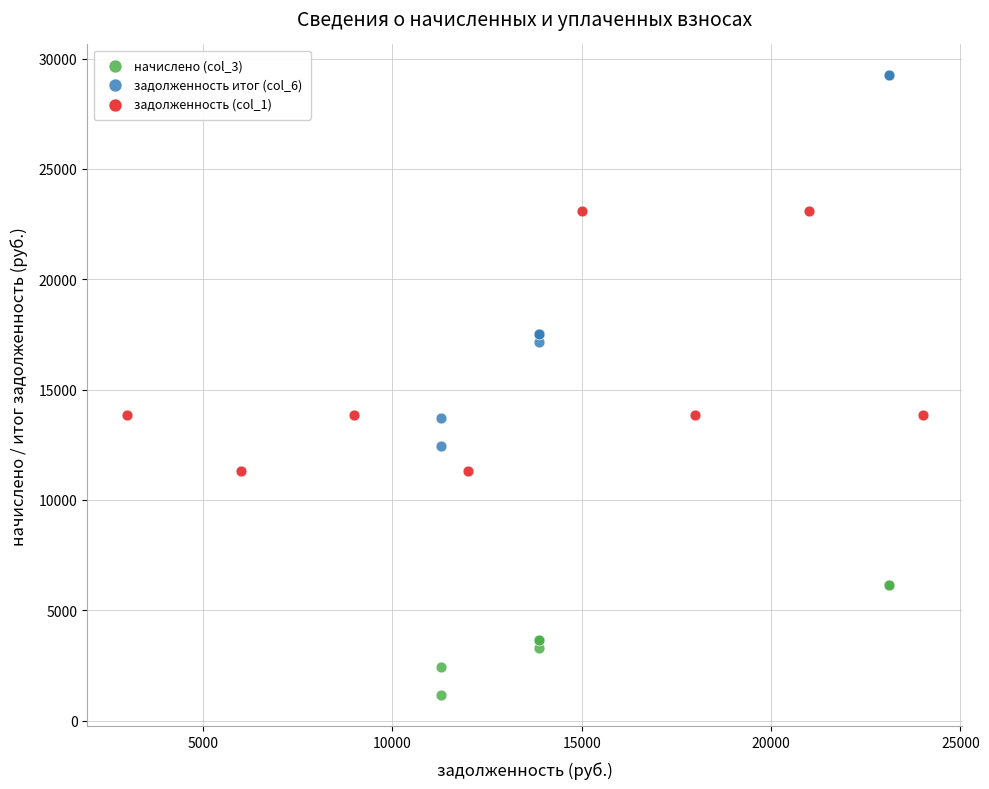

Which series contains the highest Y value?

задолженность итог (col_6)